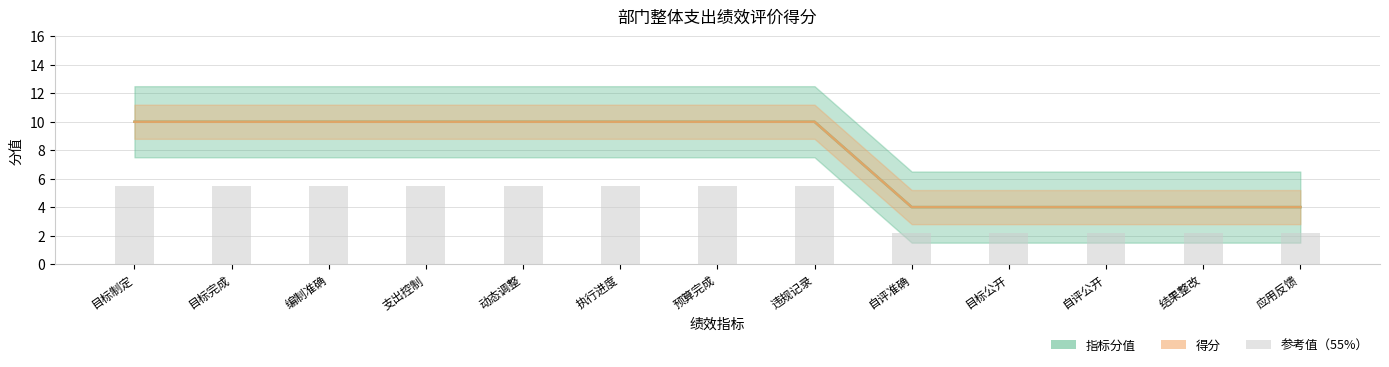

At how many categories does at least one series exceed 9?

8